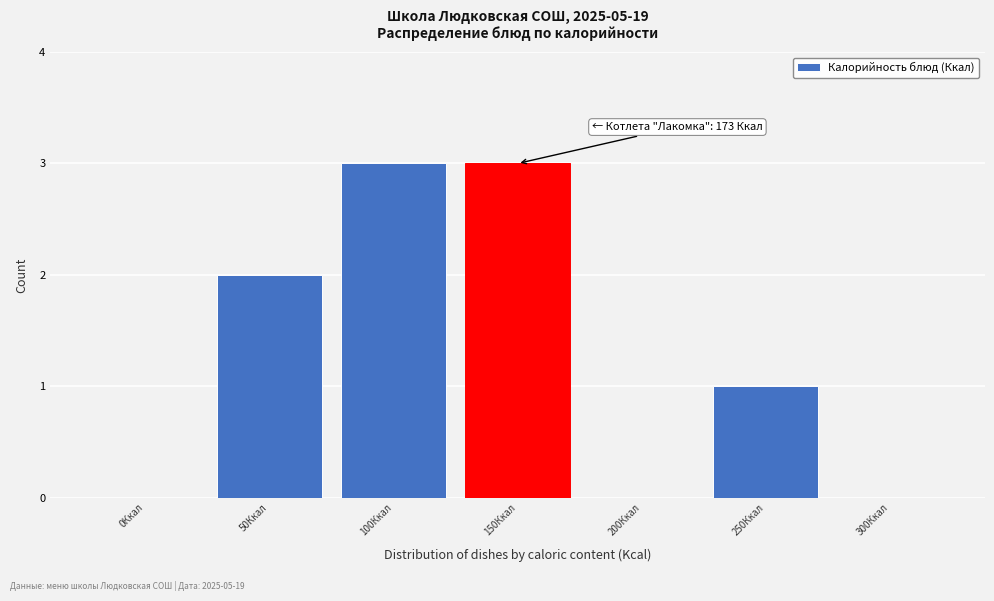

Reading right to left, transcribe all the data shown in this chart.

300Ккал=0	250Ккал=1	200Ккал=0	150Ккал=3	100Ккал=3	50Ккал=2	0Ккал=0